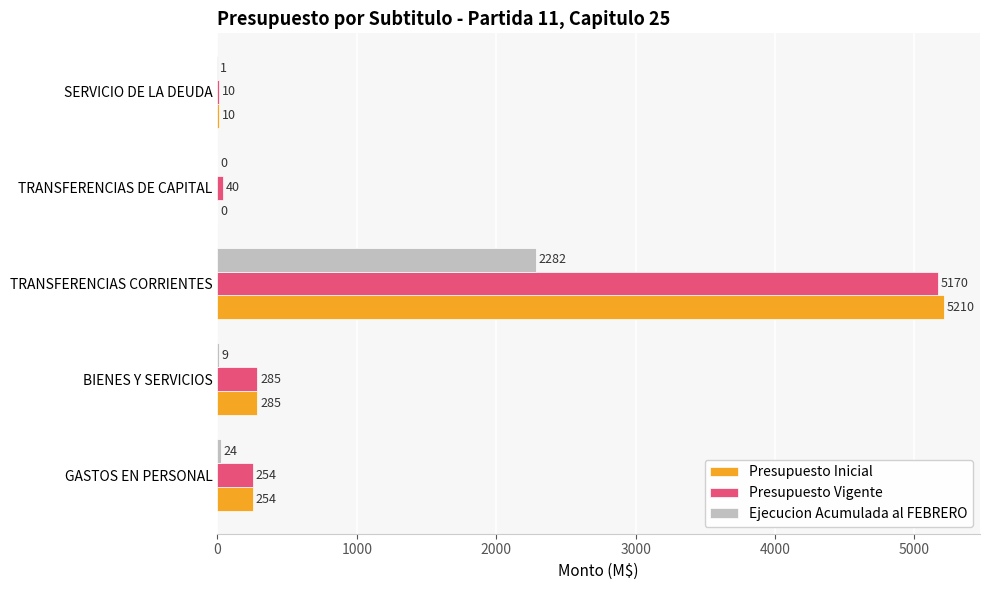

Which series has the largest range (max minus min)?

Presupuesto Inicial